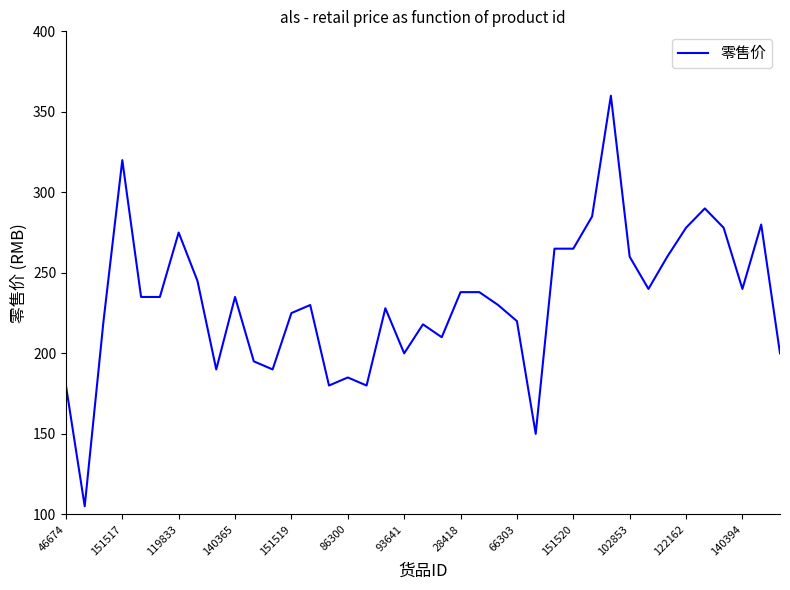

What is the difference between the maximum and minimum values?

255